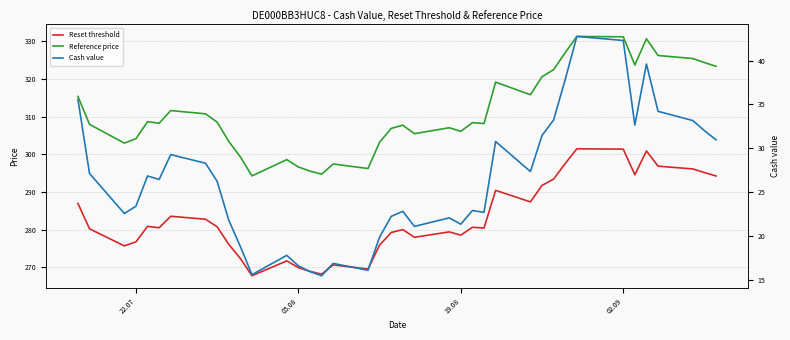

True or false: Reference price and Cash value cross at least once.

False